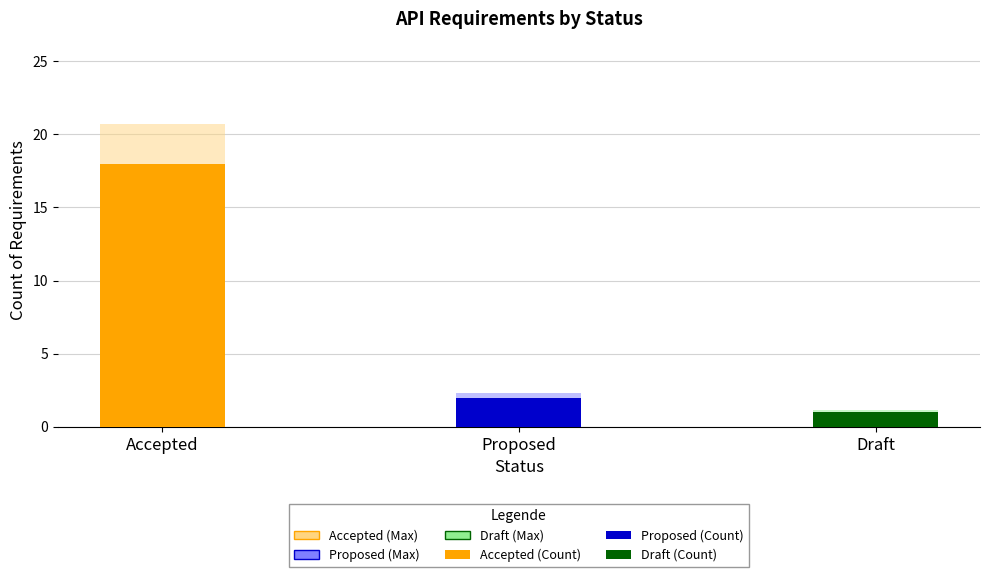

What value does the Count (Main) series have at Draft?

1.0